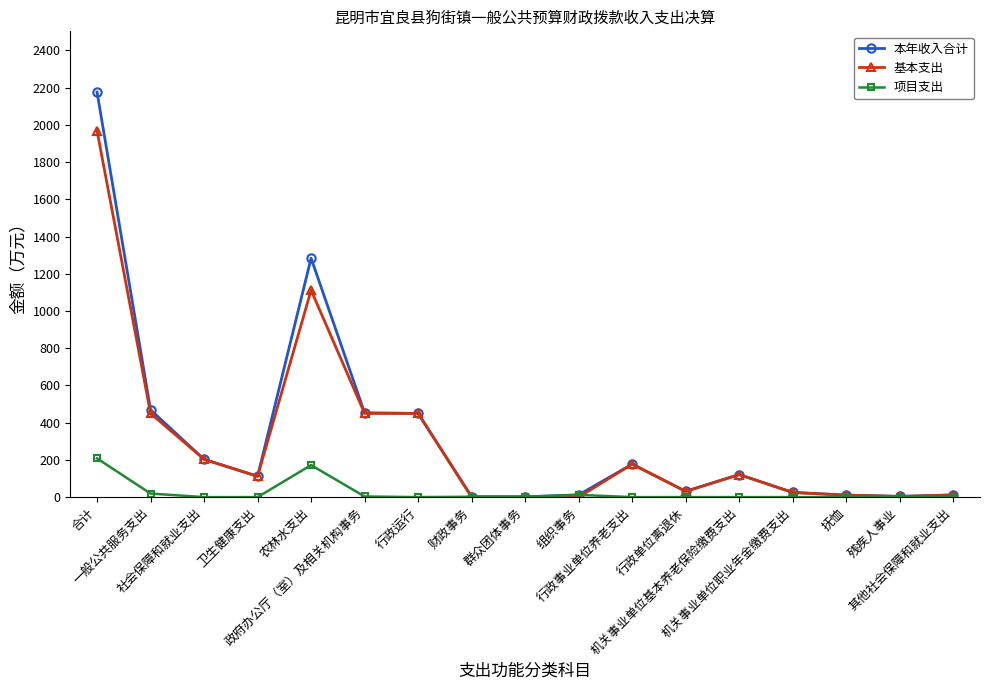

What are all the series names shown in the legend?

本年收入合计, 基本支出, 项目支出